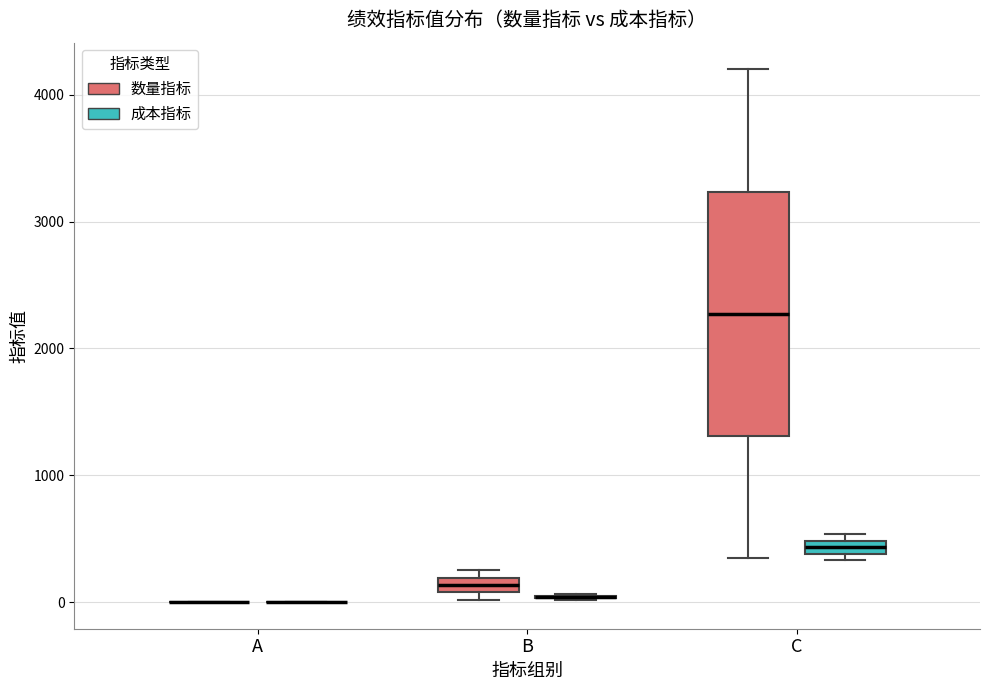

Comparing the boxes themselves (not the whiskers), which one is the tallest?

C (数量指标)